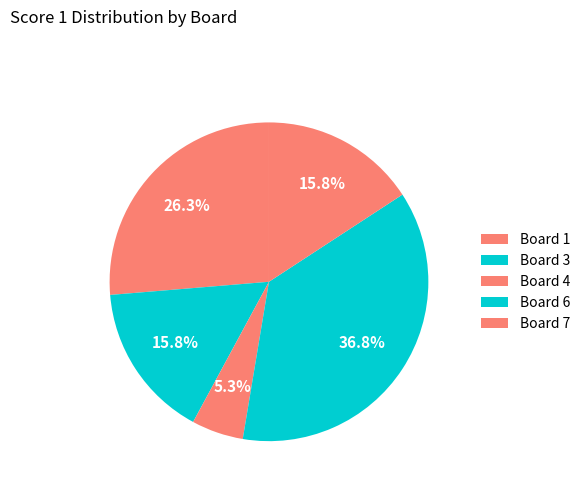

Count the number of slices in the pie.

5